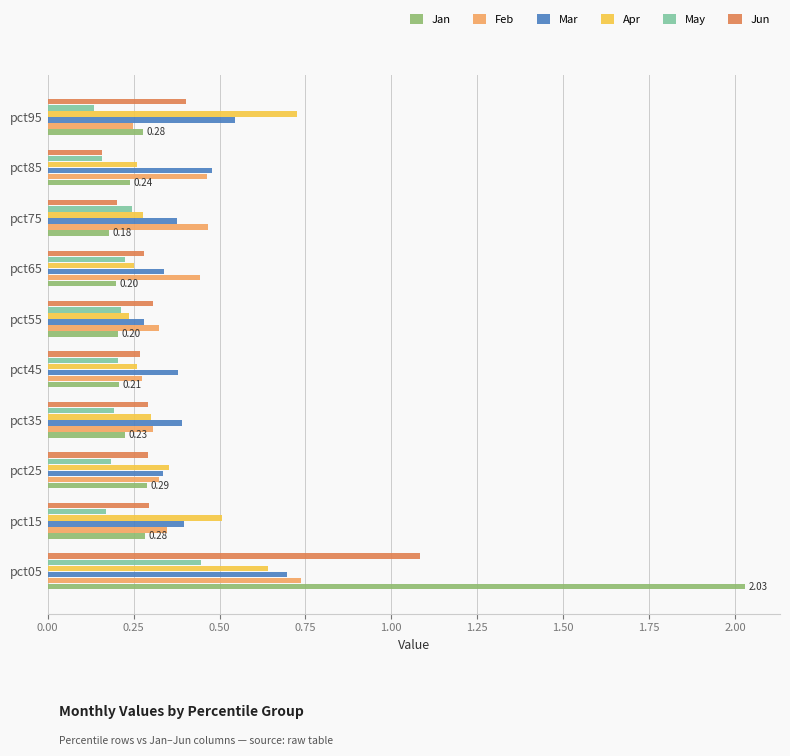

Which series changed the most between pct55 and pct95?

Apr